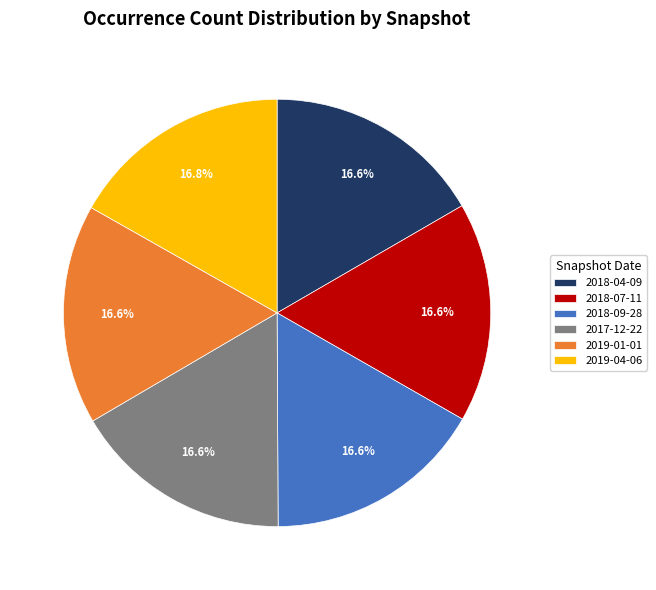

To the nearest percent, what is the average slice percentage?

17%